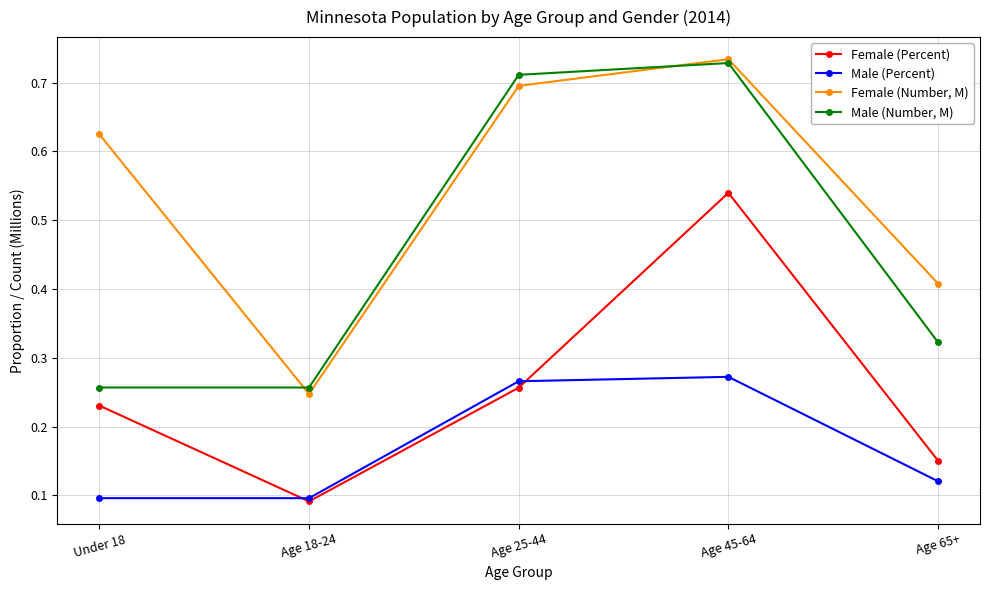

Which series has the largest total across all categories?

Female (Number, M)